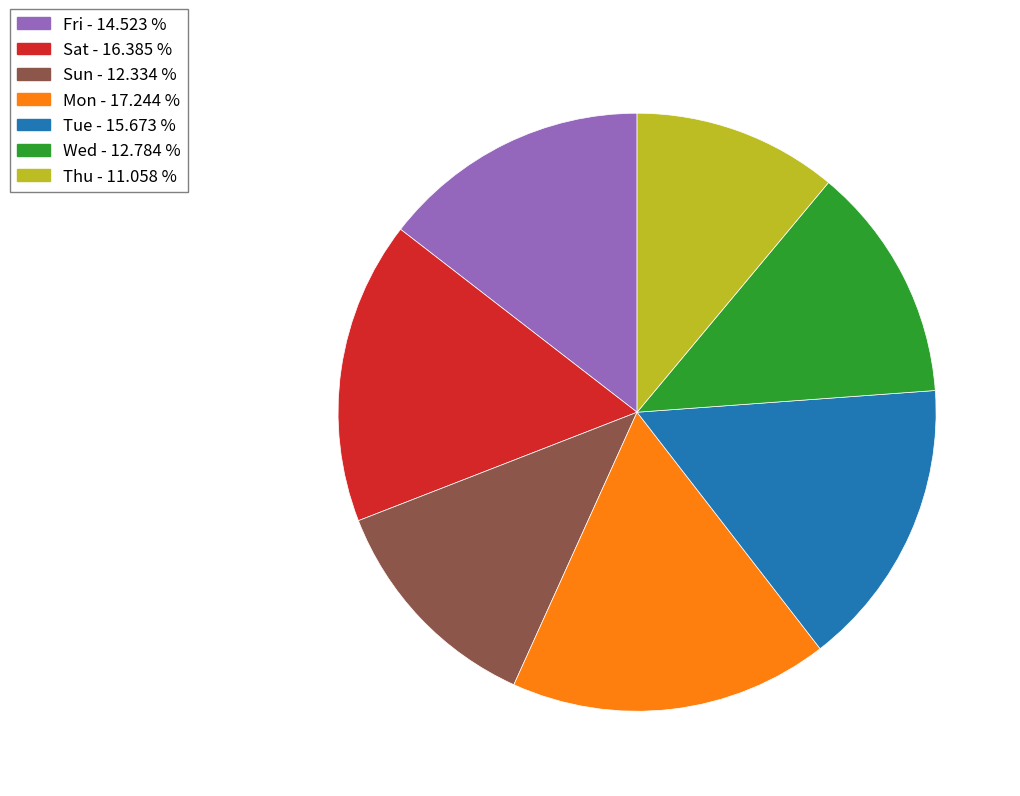

Which slice is the largest?

Mon